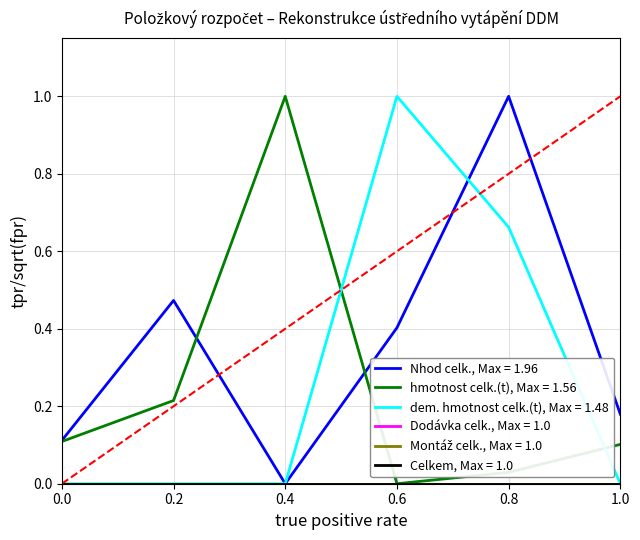

Is this an area chart (filled region under the line)?

No